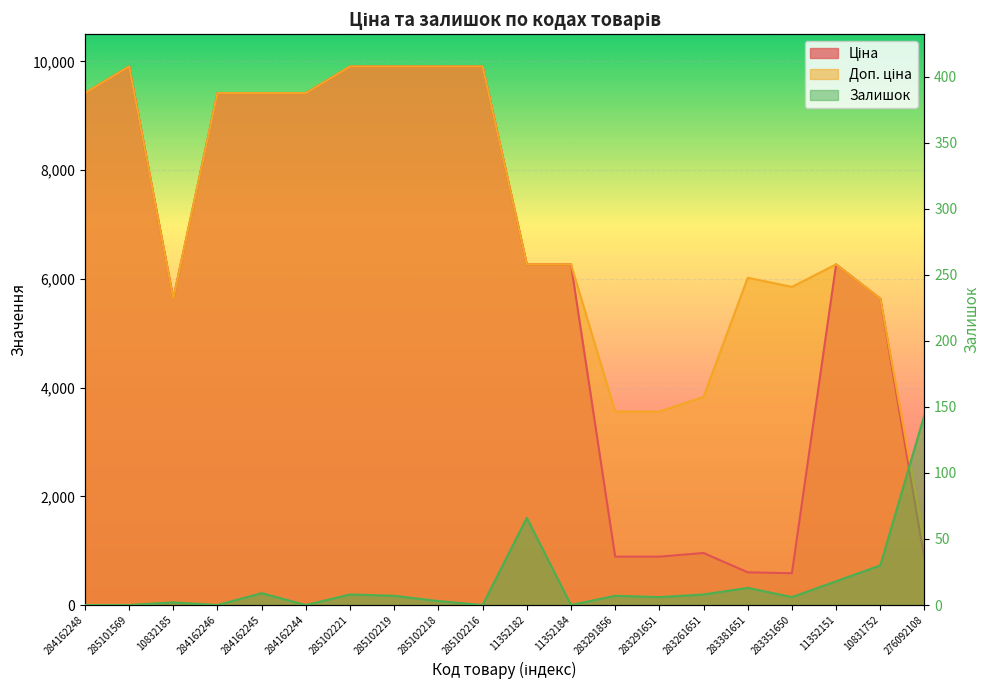

Which series has the largest total across all categories?

Доп. ціна